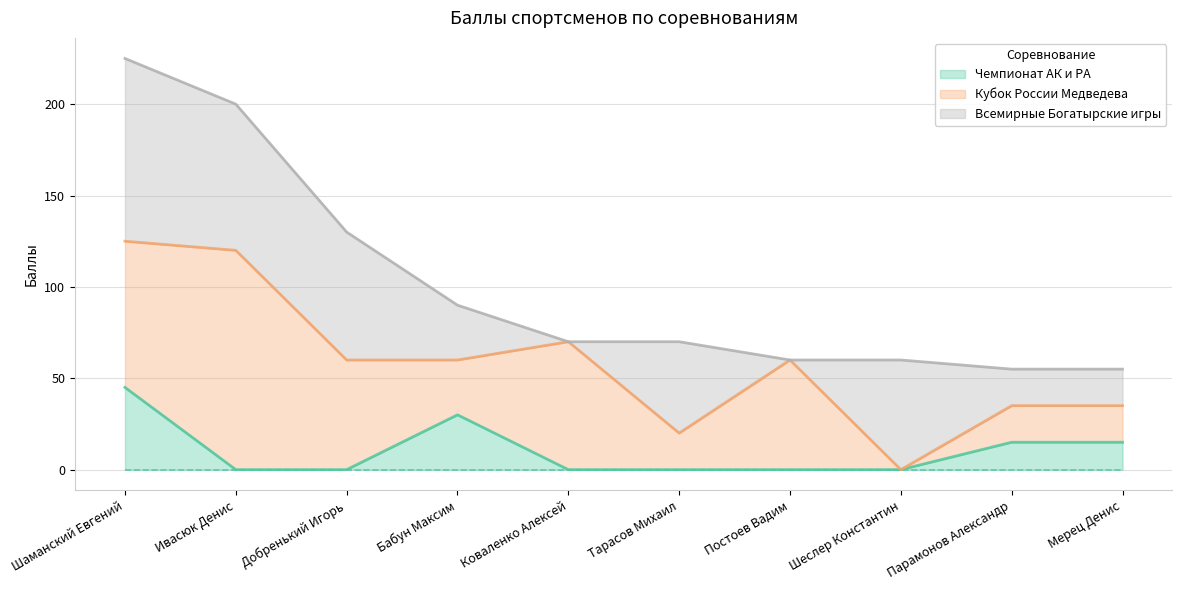

Is the value of Чемпионат АК и РА at Ивасюк Денис greater than the value of Кубок России Медведева at Тарасов Михаил?

No